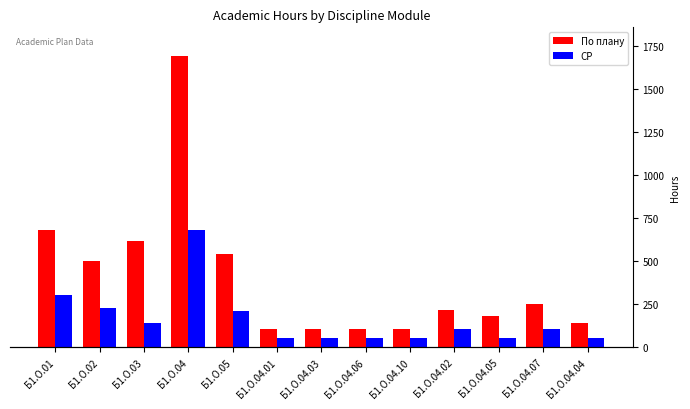

What is the label of the 5th bar from the left?

Б1.О.05